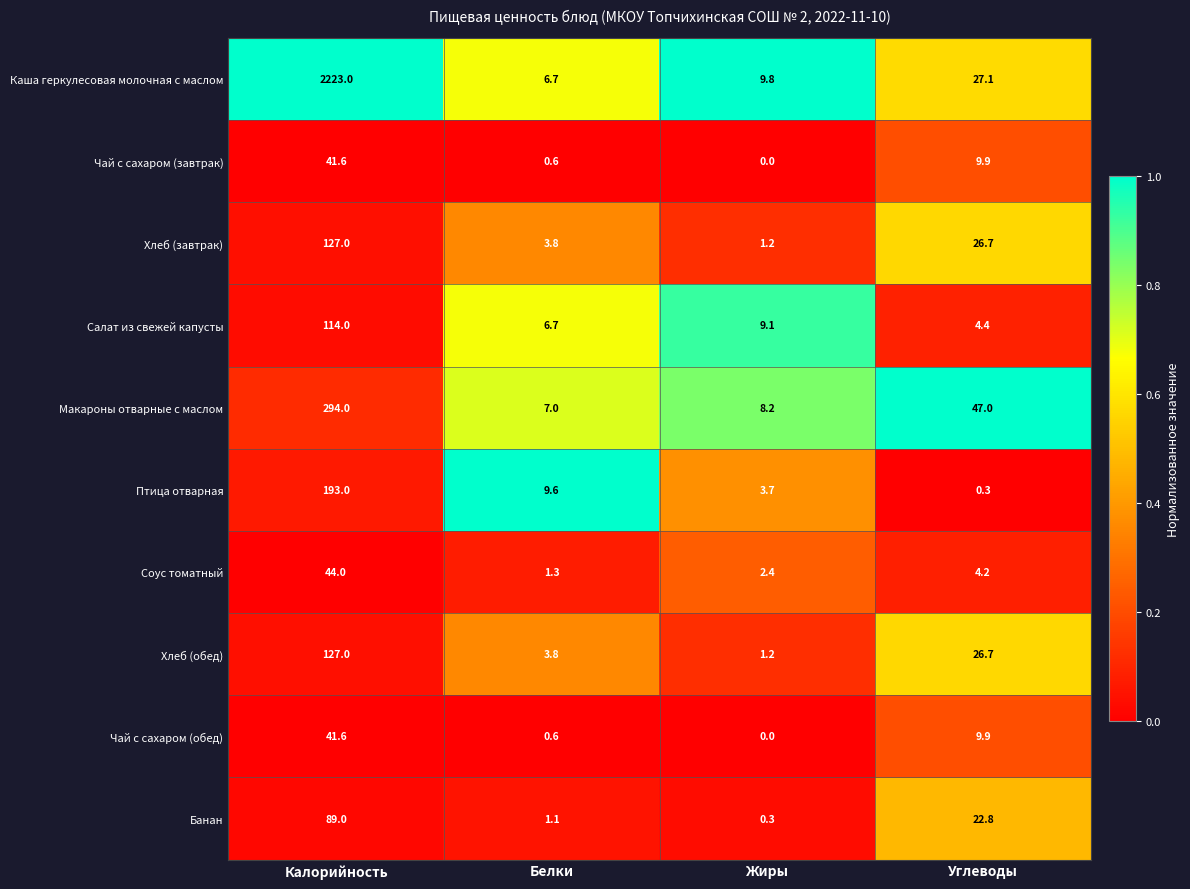

The value of Макароны отварные с маслом at Белки is 2.7. True or false?

False